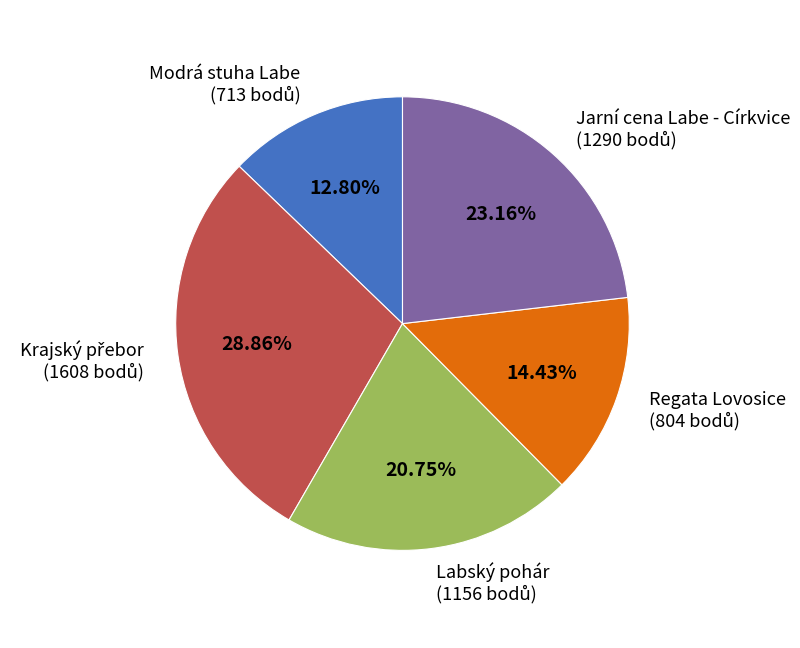

Is the sum of Regata Lovosice and Modrá stuha Labe greater than half?

No